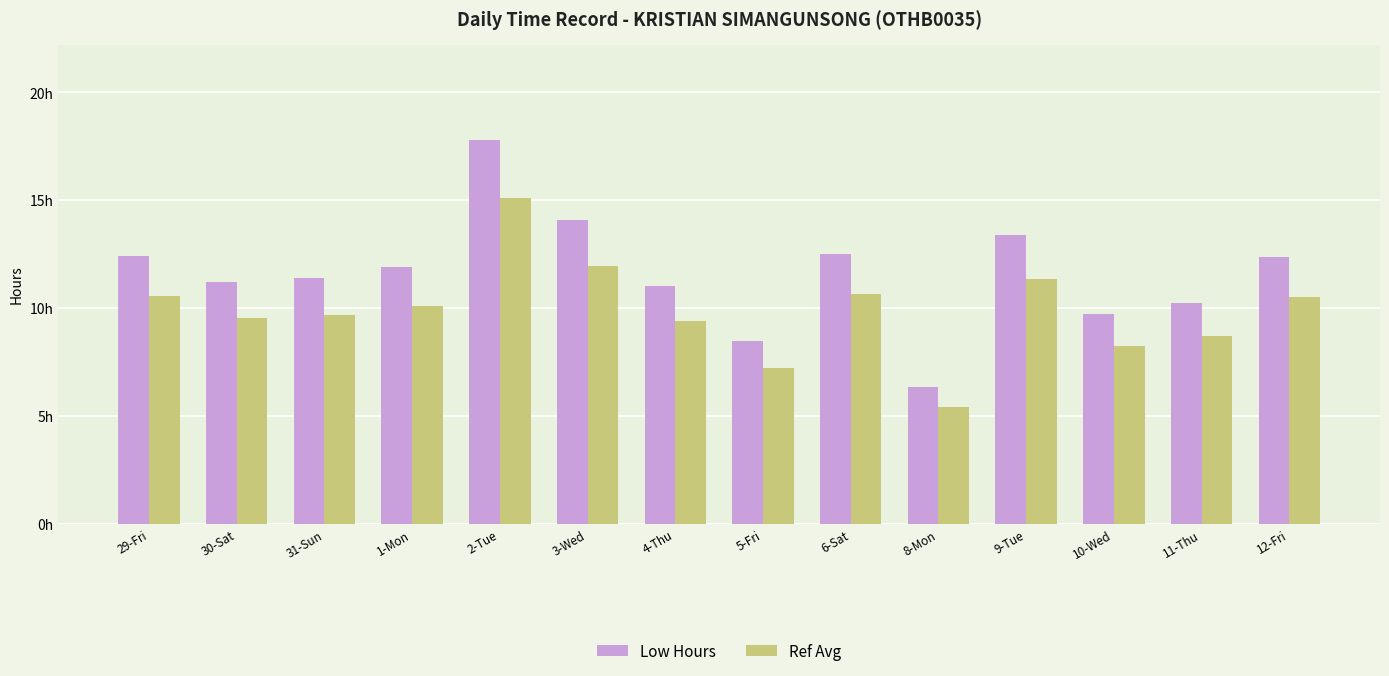

Reading right to left, list all the values displayed in this chart.

Low Hours: 12-Fri=12.4	11-Thu=10.2	10-Wed=9.7	9-Tue=13.4	8-Mon=6.3	6-Sat=12.5	5-Fri=8.5	4-Thu=11.0	3-Wed=14.1	2-Tue=17.8	1-Mon=11.9	31-Sun=11.4	30-Sat=11.2	29-Fri=12.4
Ref Avg: 12-Fri=10.5	11-Thu=8.7	10-Wed=8.2	9-Tue=11.4	8-Mon=5.4	6-Sat=10.6	5-Fri=7.2	4-Thu=9.4	3-Wed=12.0	2-Tue=15.1	1-Mon=10.1	31-Sun=9.7	30-Sat=9.5	29-Fri=10.5